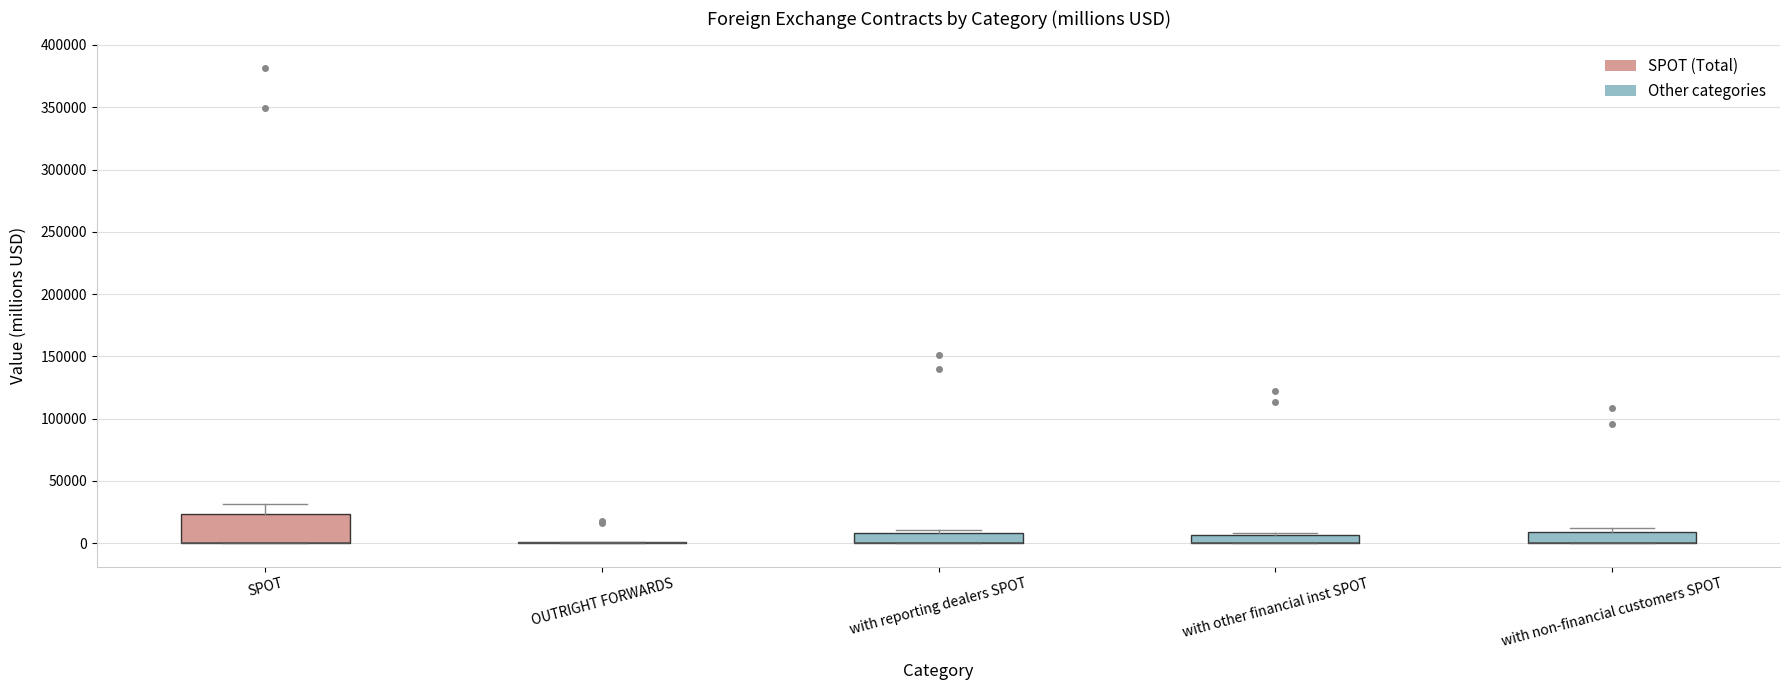

Where is the upper edge of the box for SPOT on the y-axis? The values are not printed on the chart, so give them approximately, as read against the axis.

25000